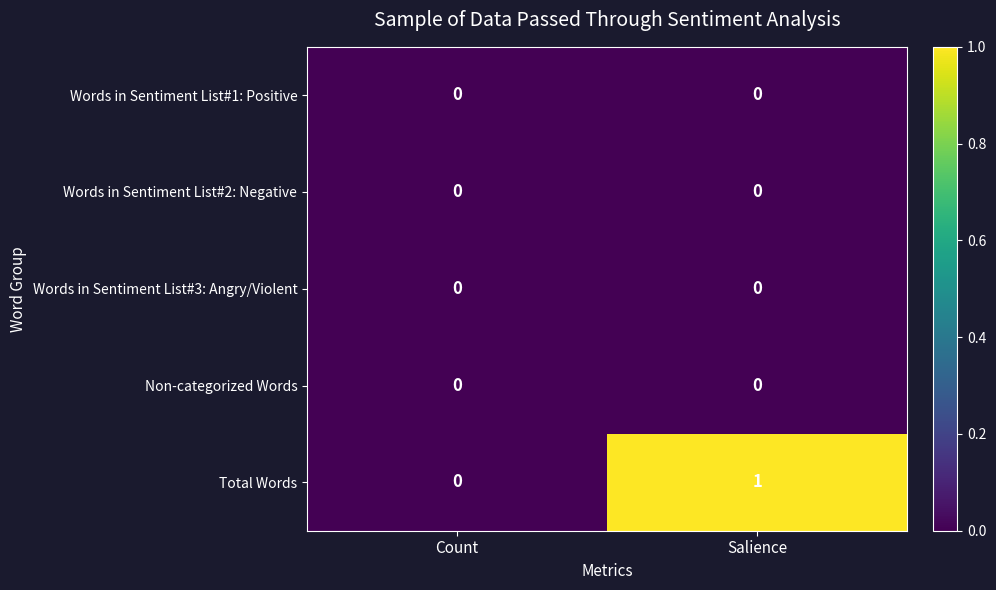

Reading right to left, list all the values displayed in this chart.

Words in Sentiment List#1: Positive: Salience=0	Count=0
Words in Sentiment List#2: Negative: Salience=0	Count=0
Words in Sentiment List#3: Angry/Violent: Salience=0	Count=0
Non-categorized Words: Salience=0	Count=0
Total Words: Salience=1	Count=0